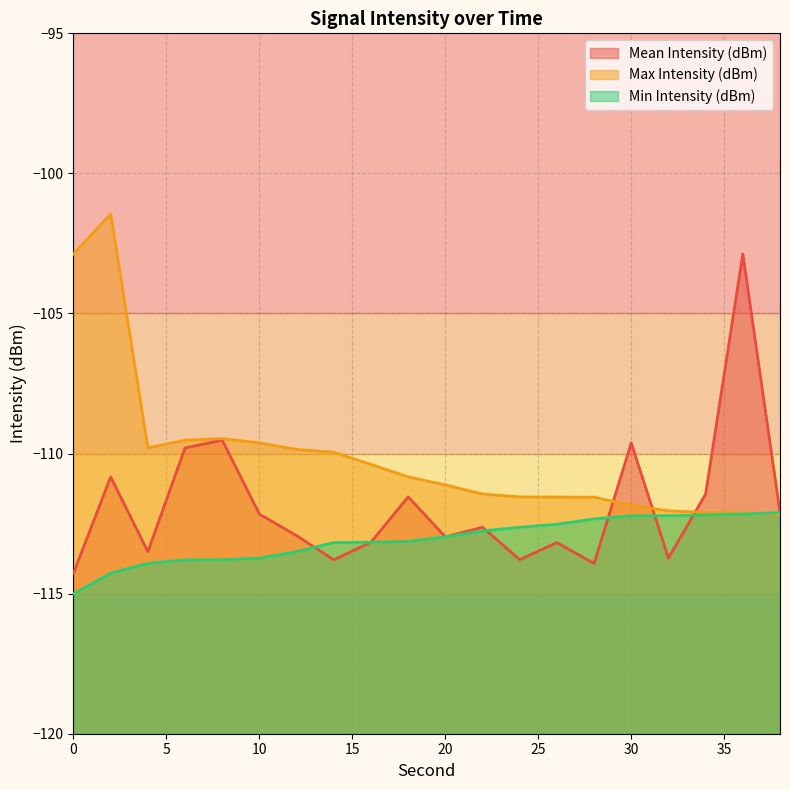

Between 24 and 18, which is larger?

18